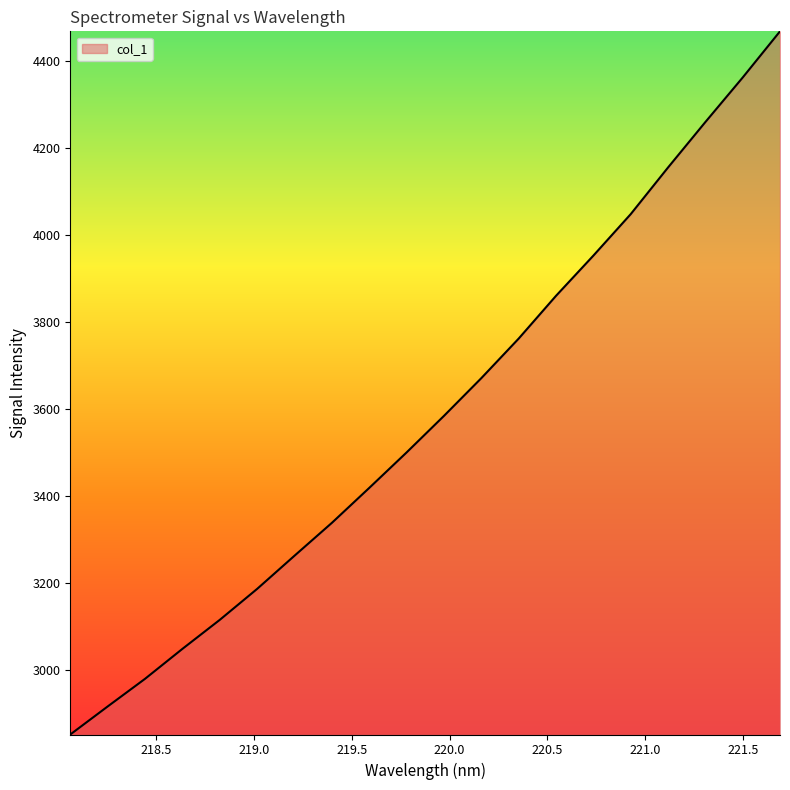

What is the maximum value shown in the chart?

4467.6